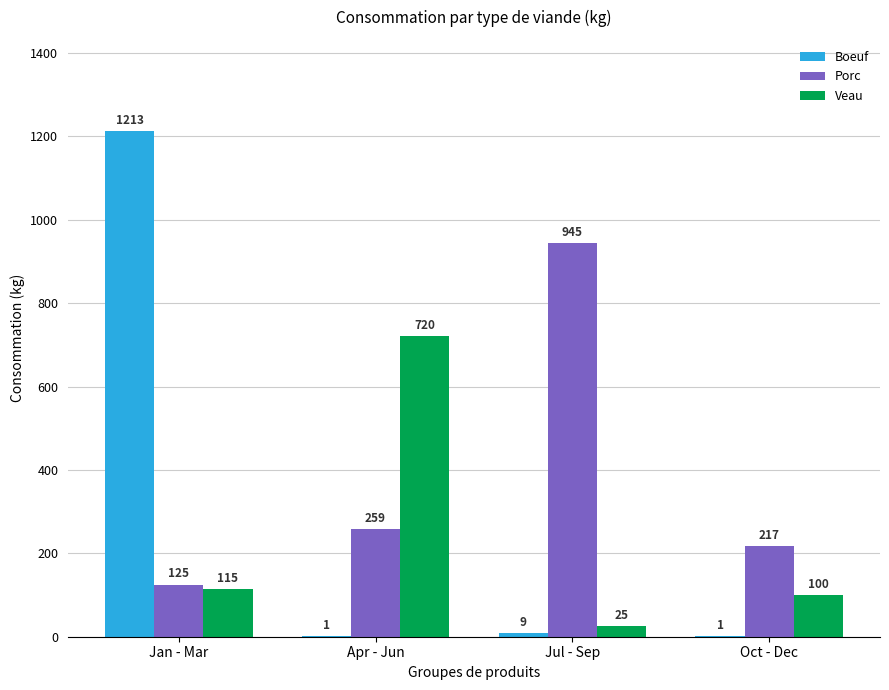

Where is Porc nearest to the value 535?

Apr - Jun